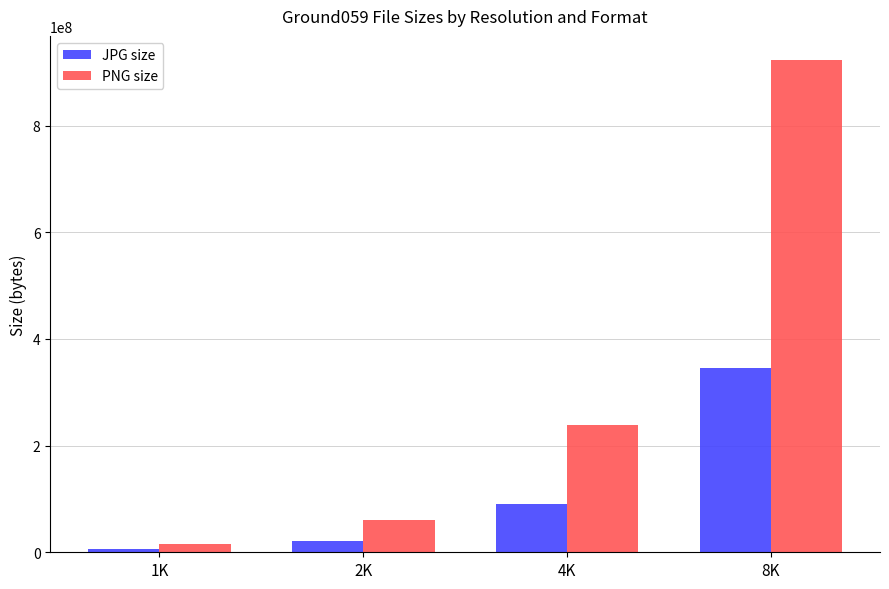

The PNG size series shows 239196951 at 4K. True or false?

True